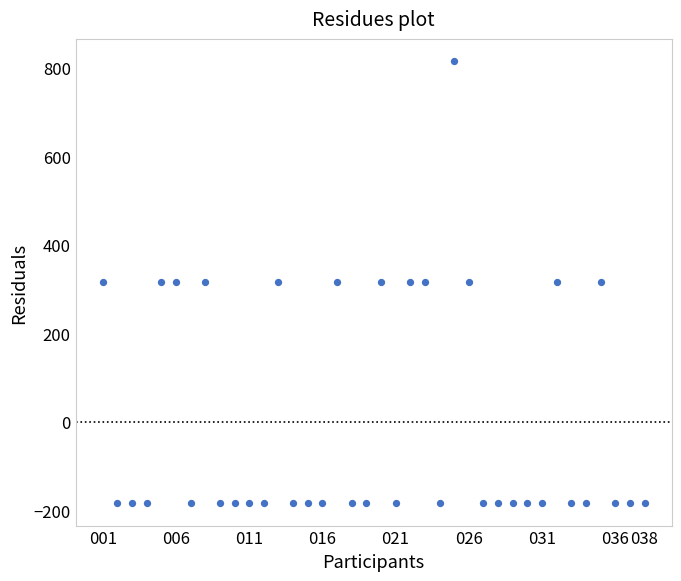

What is the range of Y values (max minus min)?

1000.0